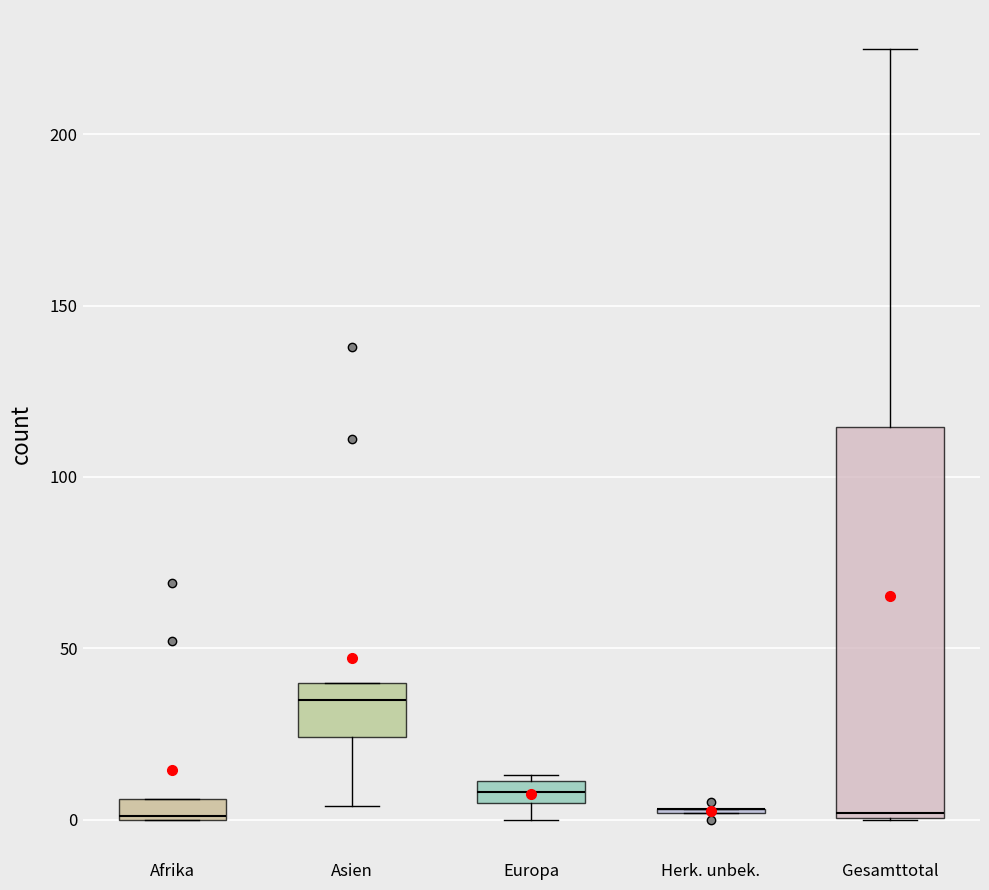

Where is the lower edge of the box for Gesamttotal on the y-axis? The values are not printed on the chart, so give them approximately, as read against the axis.

0